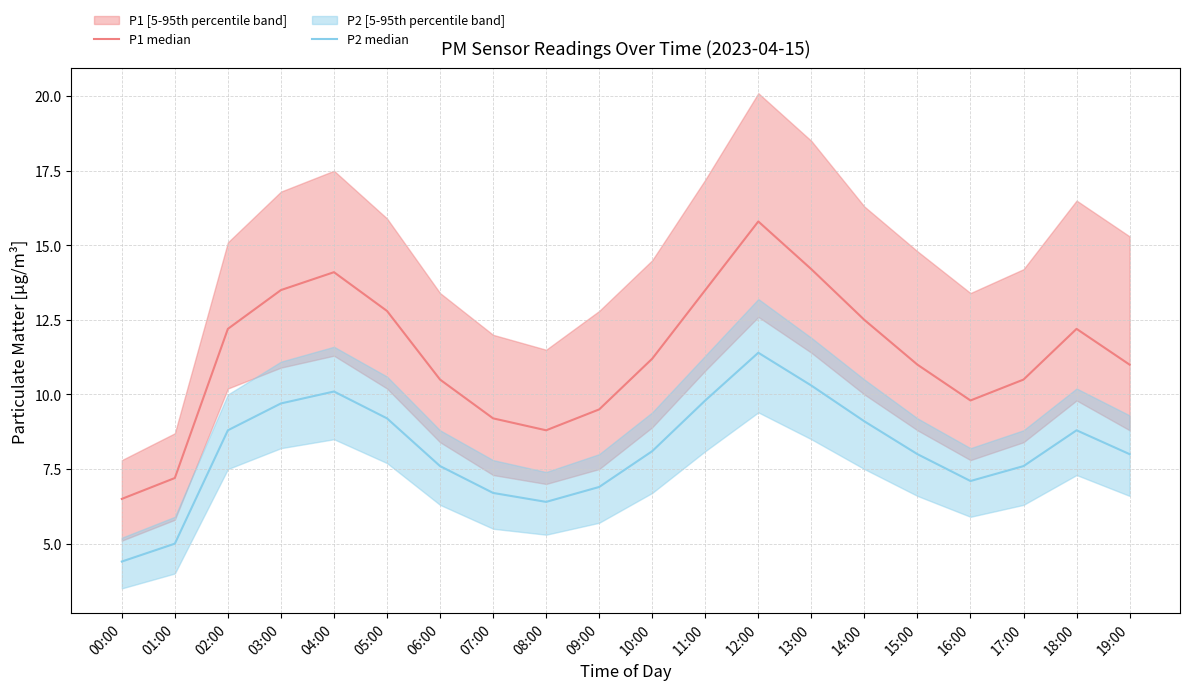

What is the value of the P1 median point at the 17th from the left?

9.8